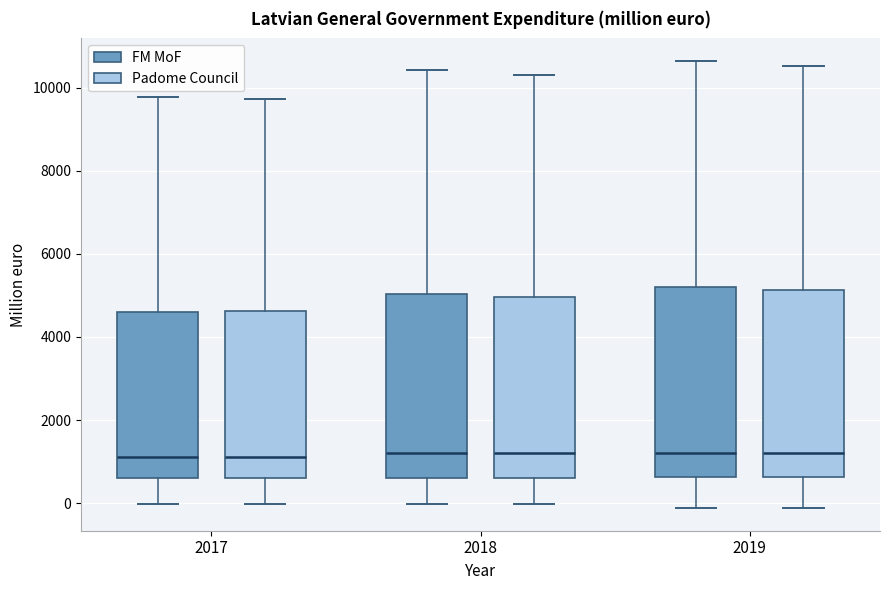

Reading left to right, read every box against the y-axis: the position of its median line, the range the box covers, and the ends of its whiskers. The values are not printed on the chart, so give them approximately, as read against the axis.

2017 (FM MoF): median 1200, box 600 to 4600, whiskers 0 to 9800
2017 (Padome Council): median 1200, box 600 to 4600, whiskers 0 to 9800
2018 (FM MoF): median 1200, box 600 to 5000, whiskers 0 to 10400
2018 (Padome Council): median 1200, box 600 to 5000, whiskers 0 to 10200
2019 (FM MoF): median 1200, box 600 to 5200, whiskers -200 to 10600
2019 (Padome Council): median 1200, box 600 to 5200, whiskers -200 to 10600